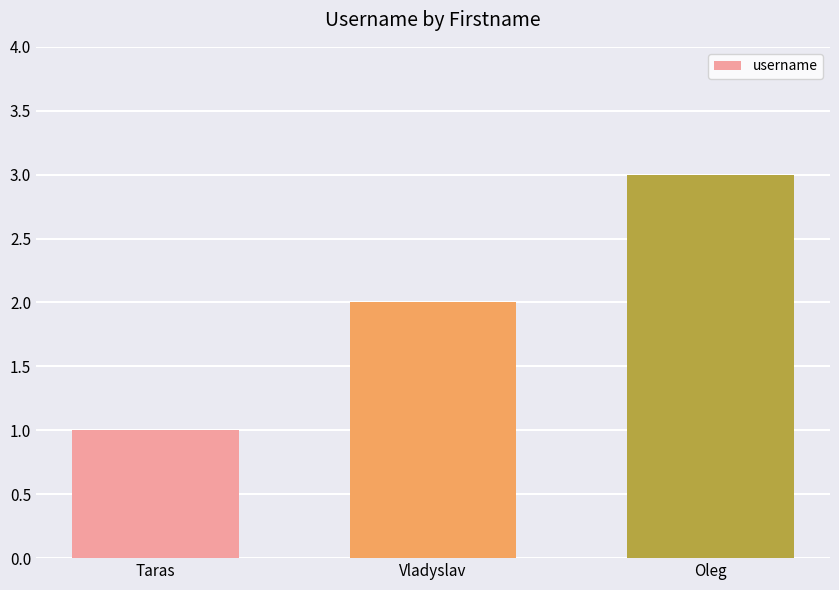

What is the label of the 2nd bar from the right?

Vladyslav